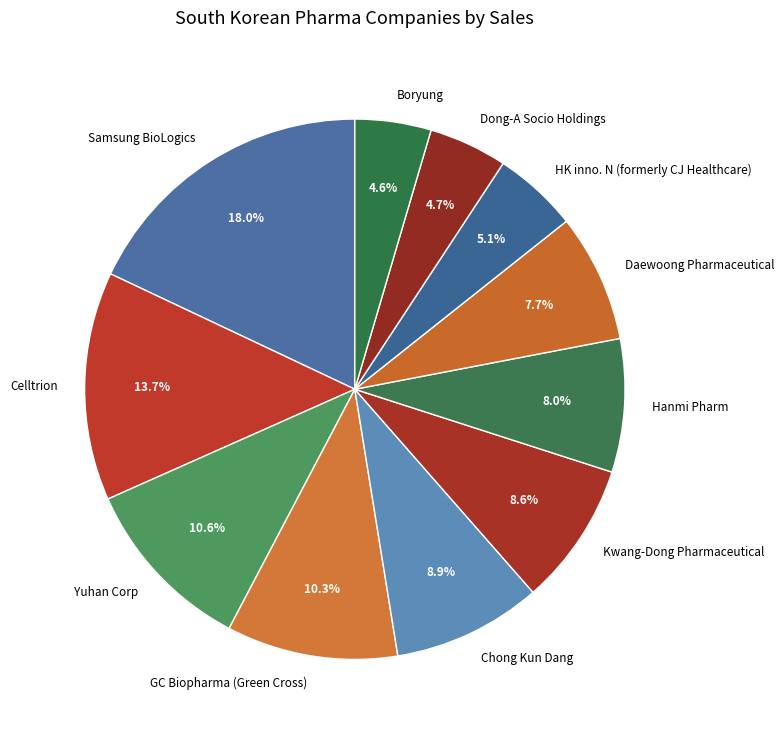

Is there any slice that represents more than half of the pie?

No